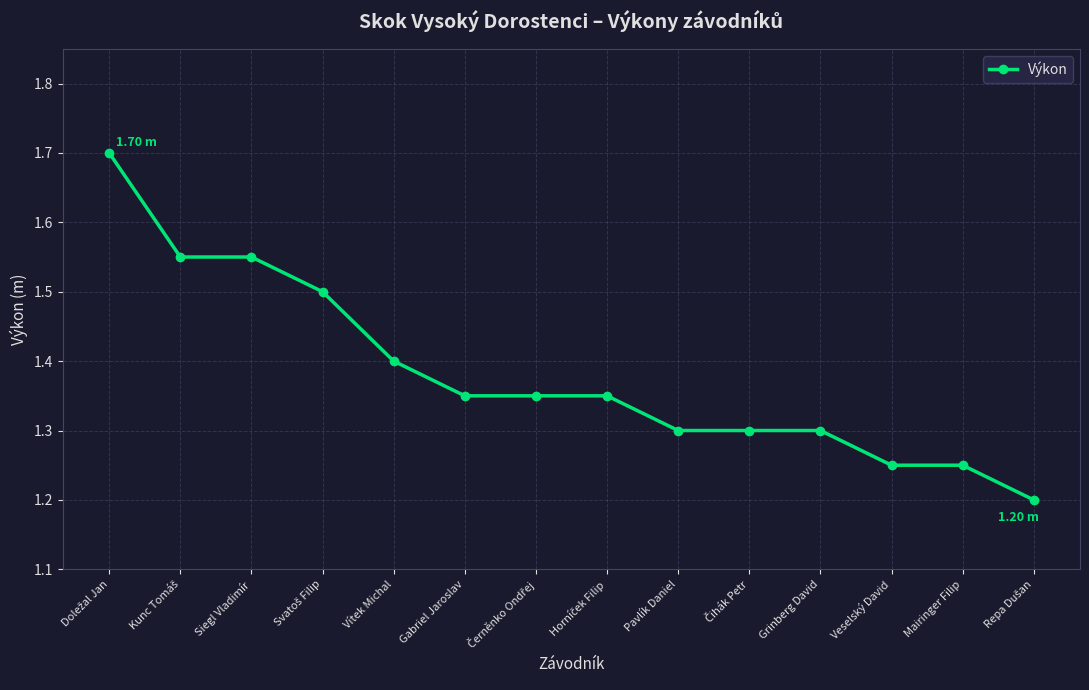

What is the maximum value shown in the chart?

1.7